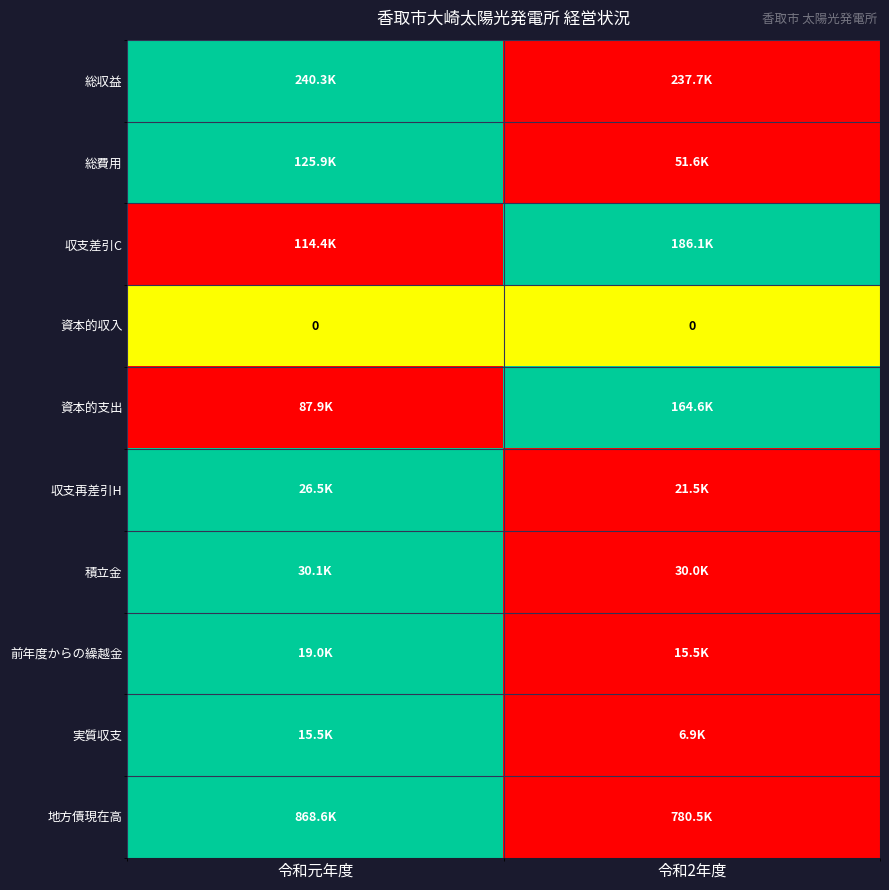

The value of 資本的収入 at 令和元年度 is 0. True or false?

True